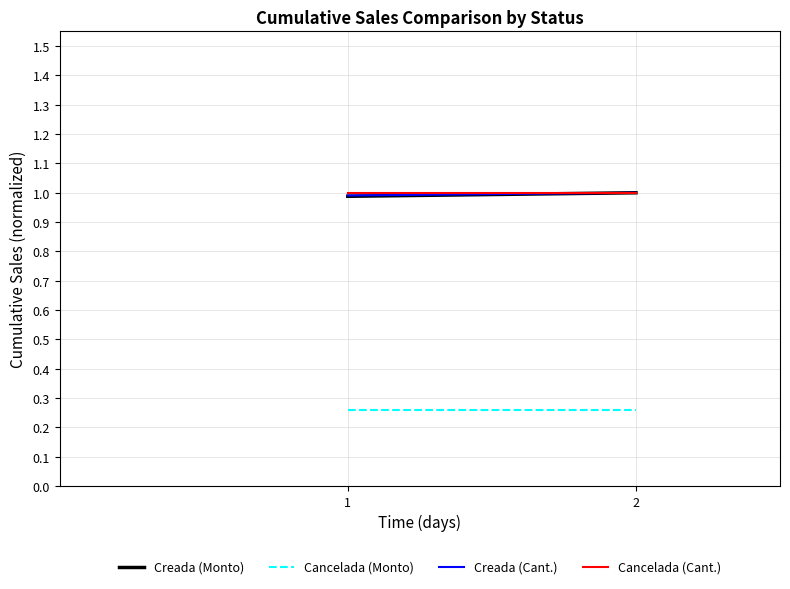

The Cancelada (Monto) series shows 0.3 at 1. True or false?

True